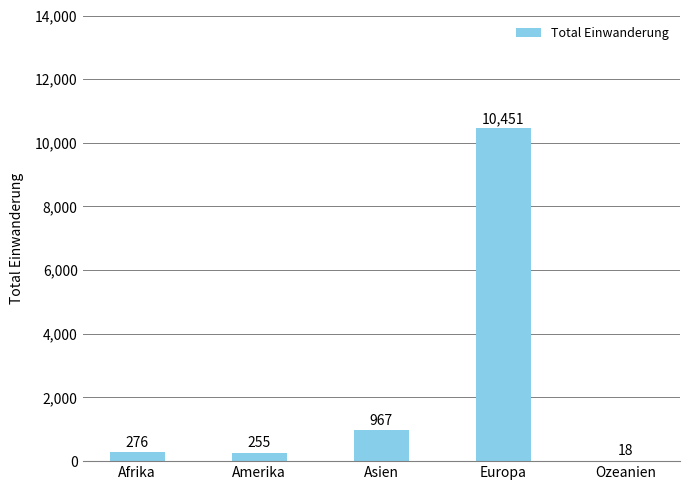

Count the number of data series in this chart.

1